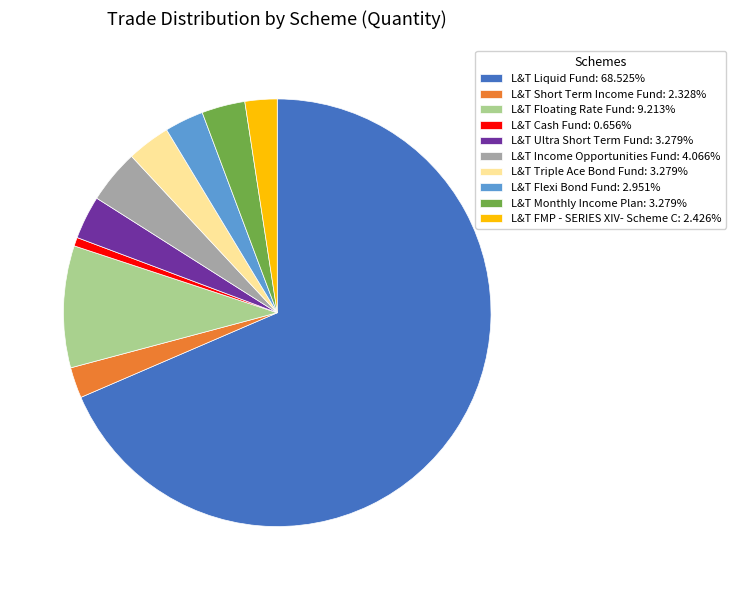

Is there a majority slice in this chart?

Yes